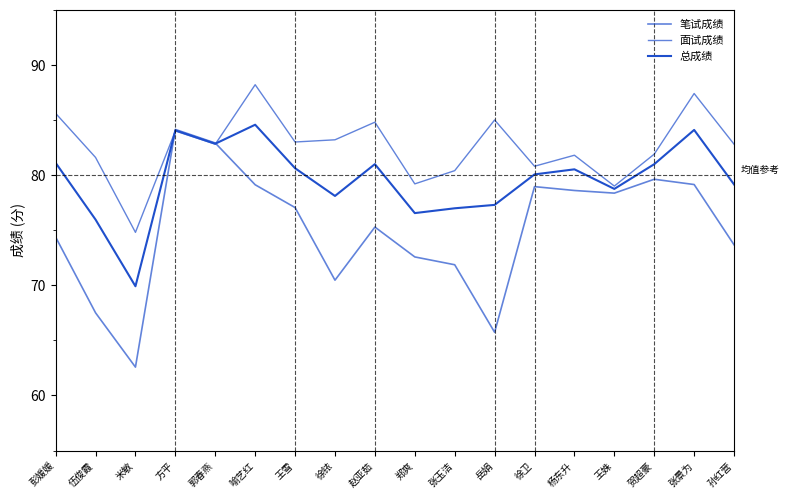

Which category has the highest value across all series?

喻艺红